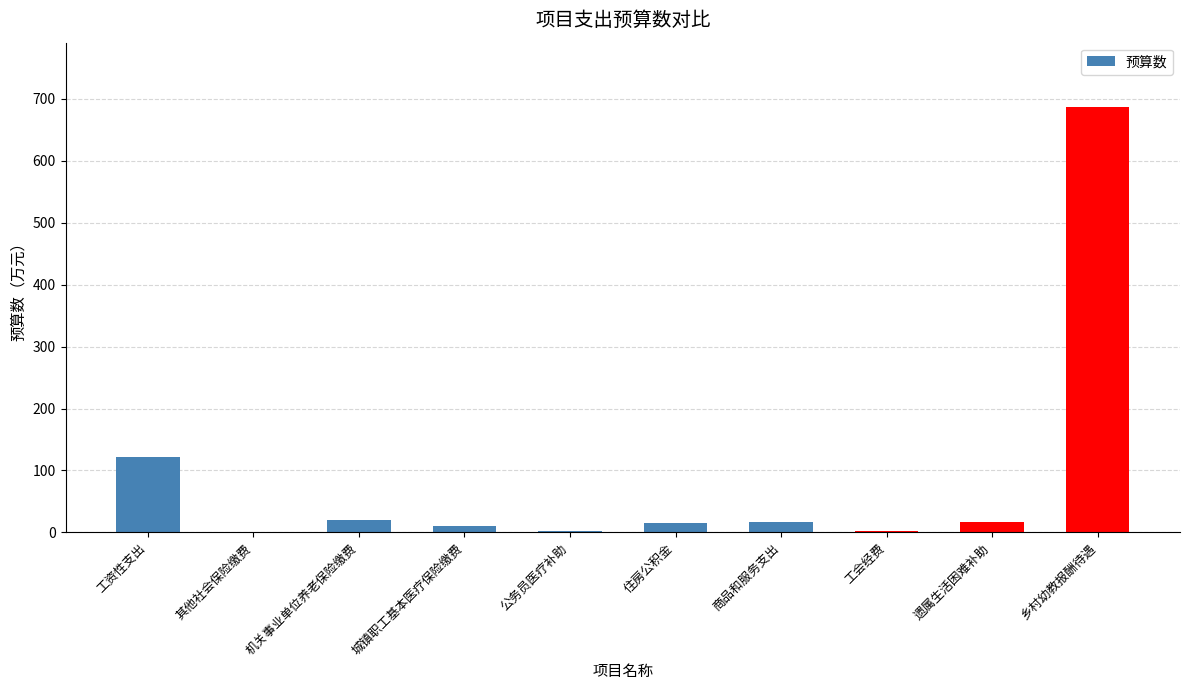

What is the sum of all values?

892.4